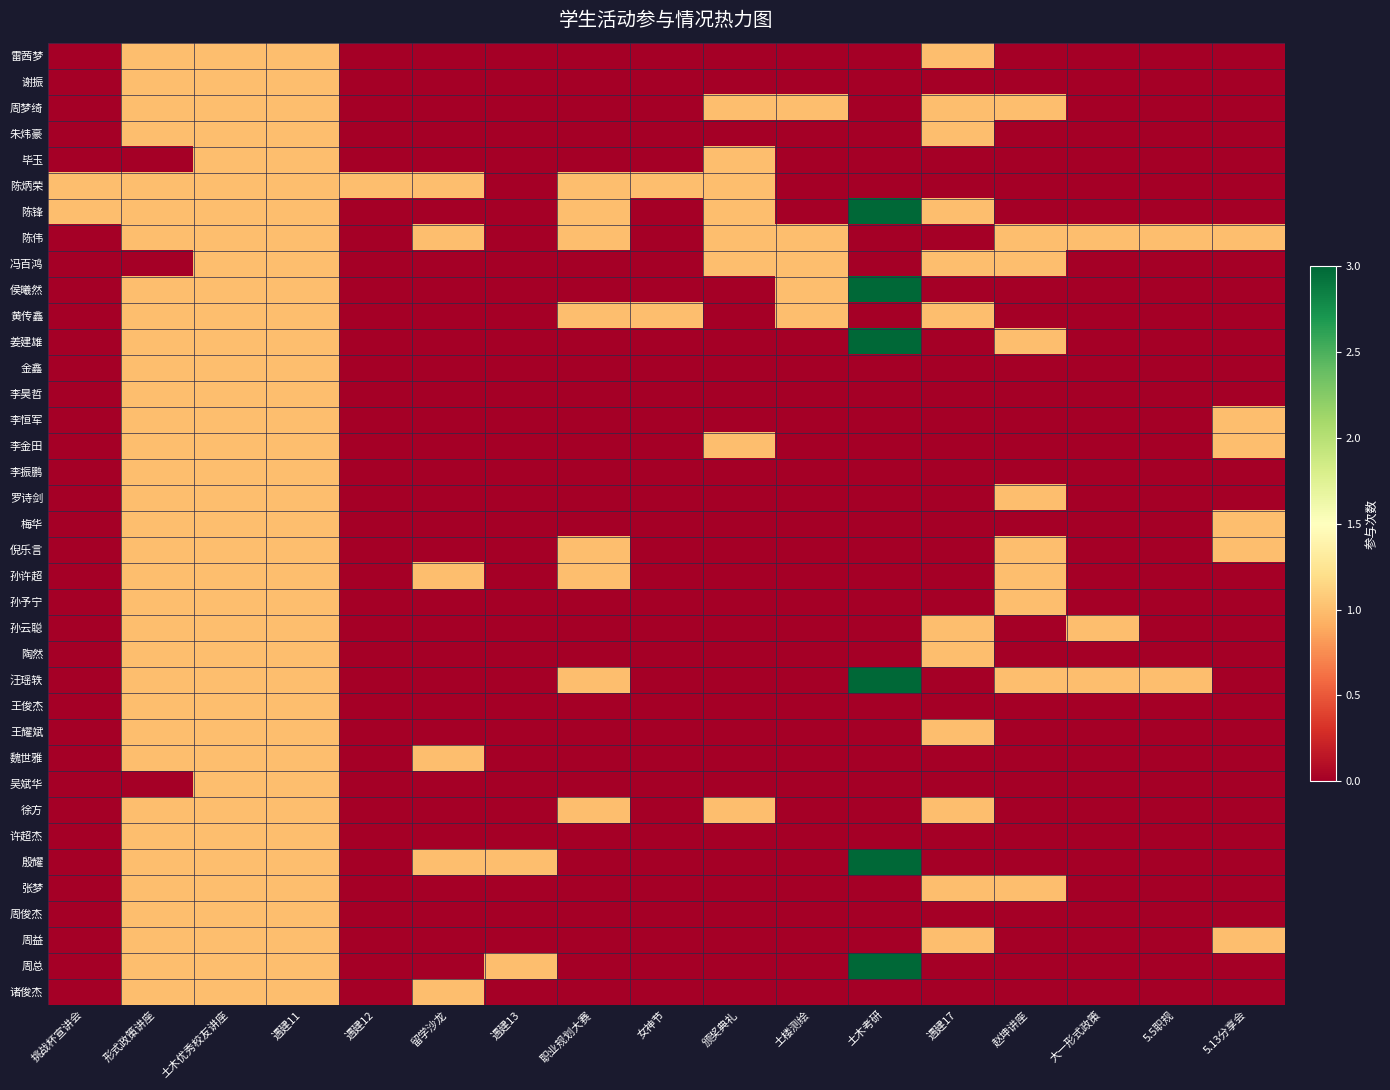

How many distinct data groups are displayed?

37